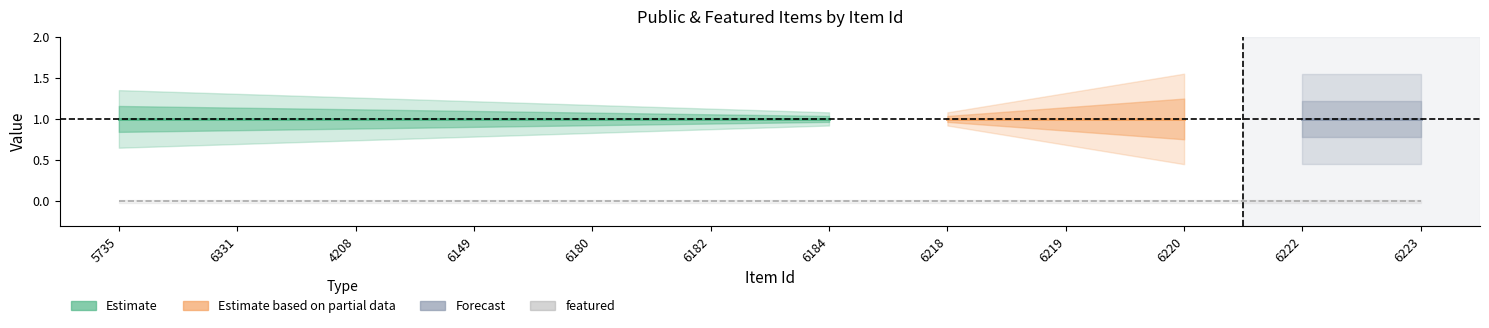

The featured series shows 0 at 6223. True or false?

True